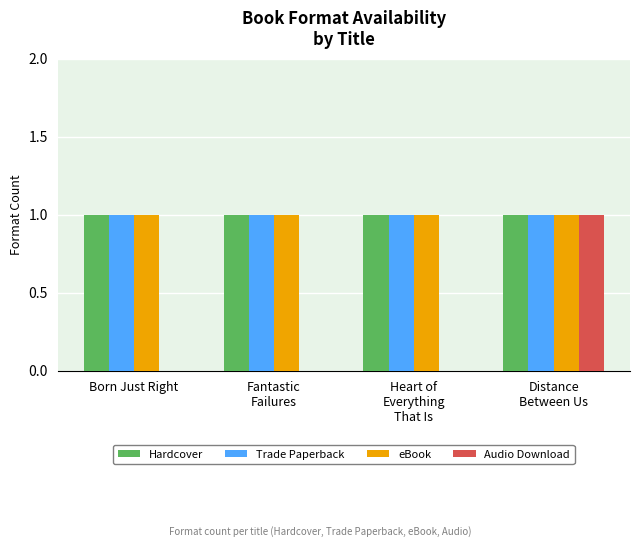

Are the bars horizontal?

No